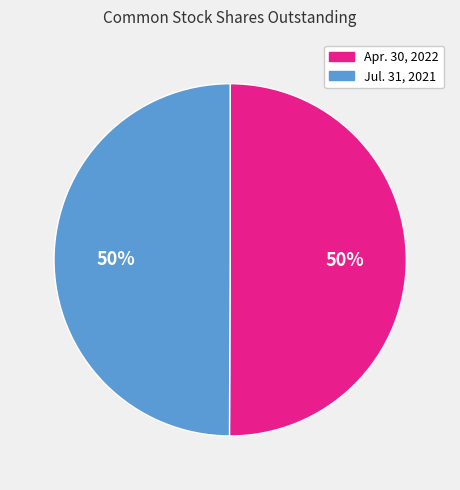

To the nearest percent, what portion does Apr. 30, 2022 represent?

50%